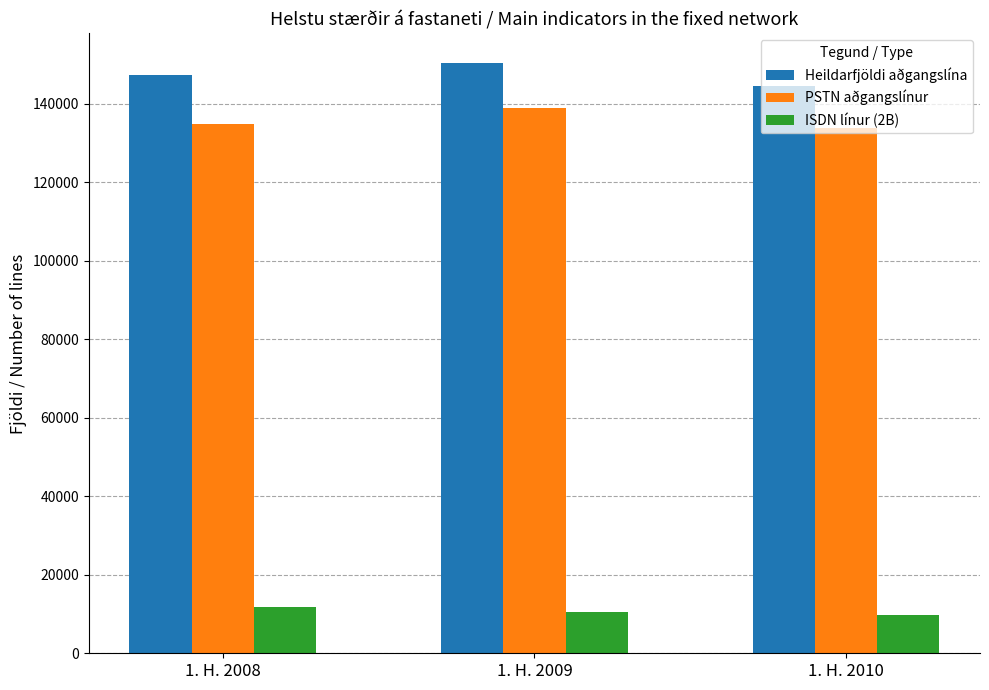

How many values in the Heildarfjöldi aðgangslína series are below 147398?

1